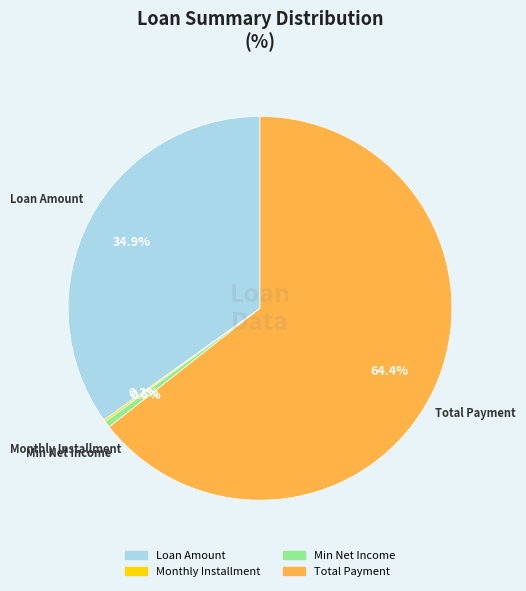

What percentage is the Loan Amount slice, to the nearest percent?

35%